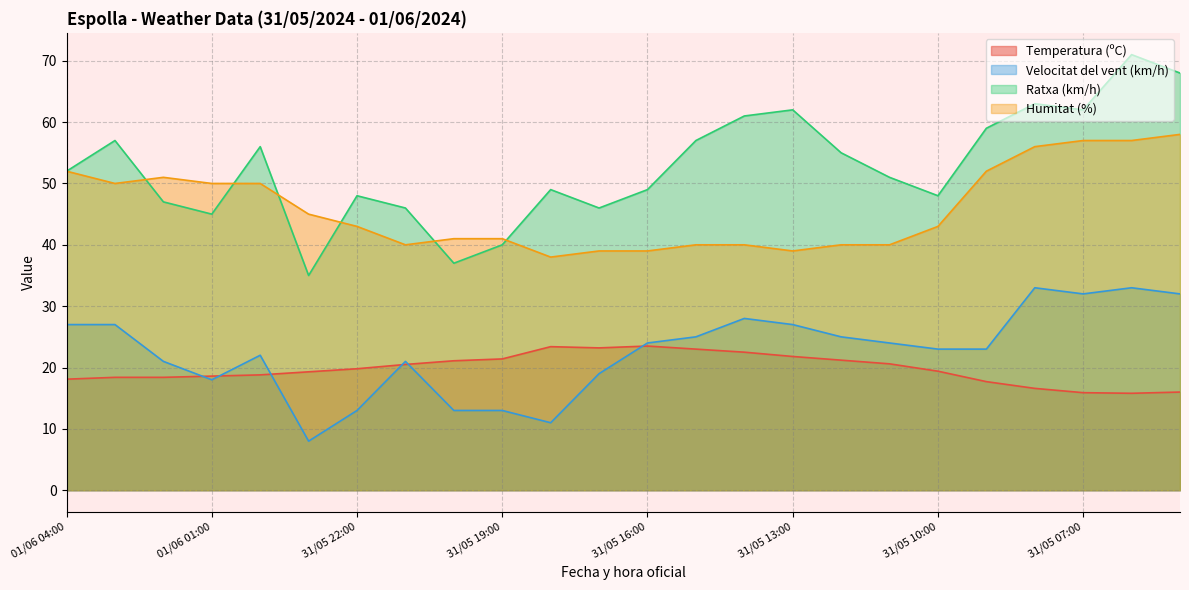

What is the difference between the second highest and minimum values in the Temperatura (ºC) series?

7.6